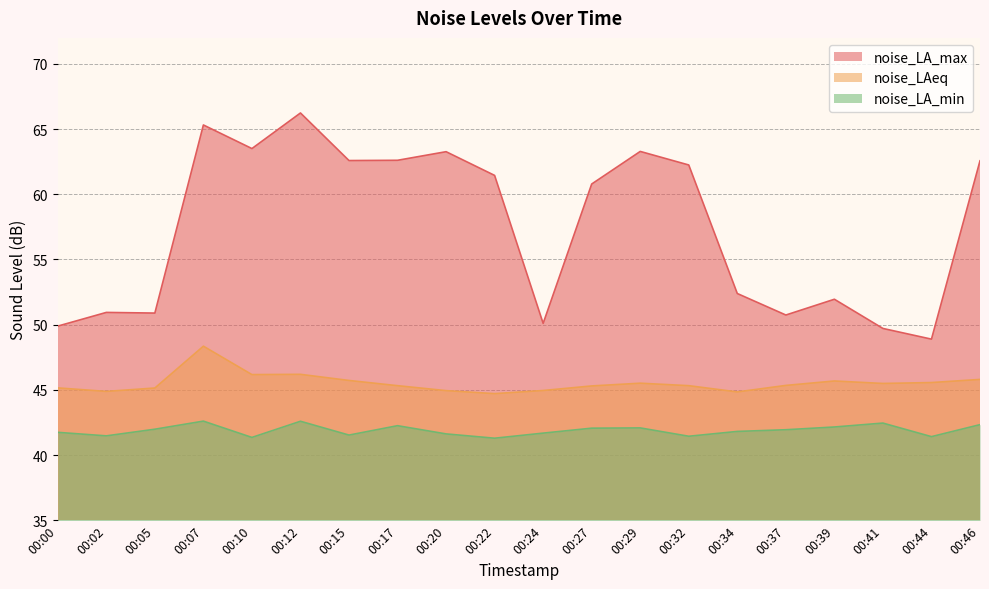

At which label is noise_LAeq closest to 46?

00:10